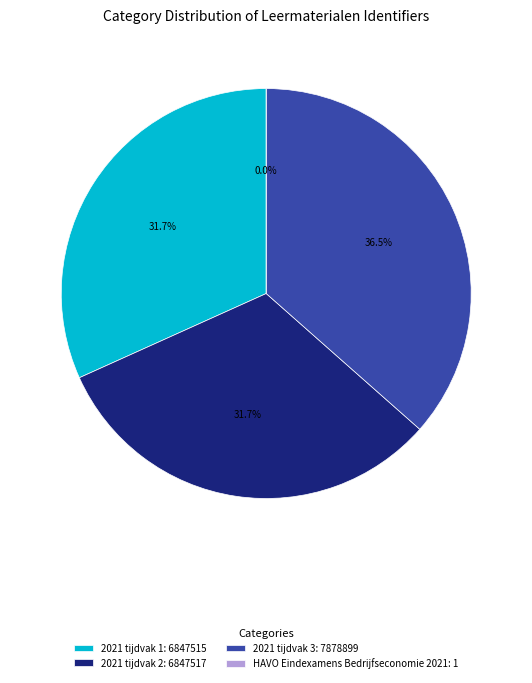

To the nearest percent, what is the difference between the largest and smallest slice percentages?

37%